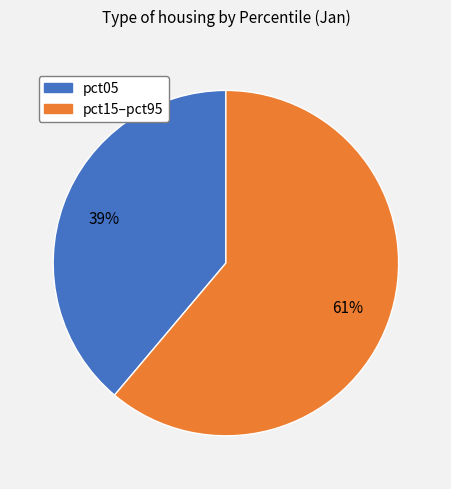

To the nearest percent, what is the average slice percentage?

50%